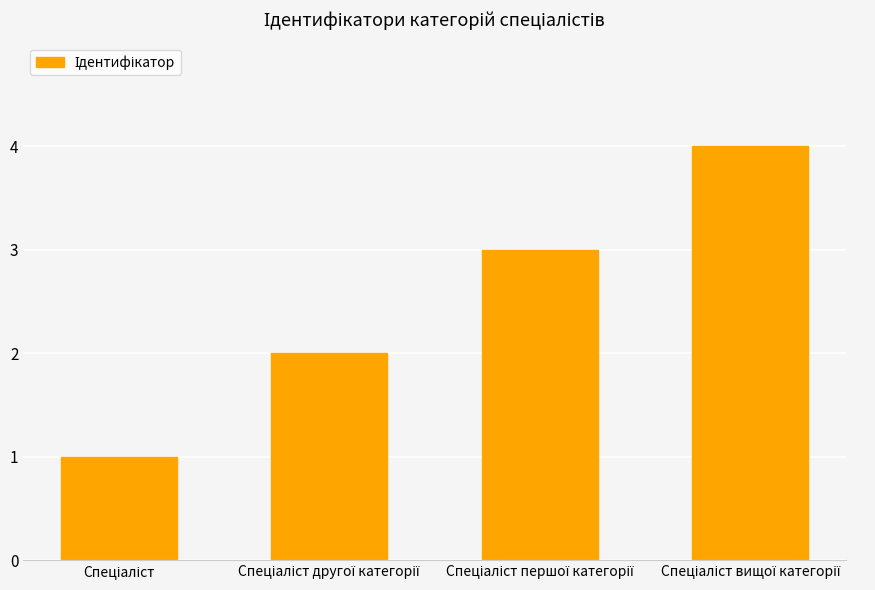

Reading right to left, transcribe all the data shown in this chart.

4	3	2	1